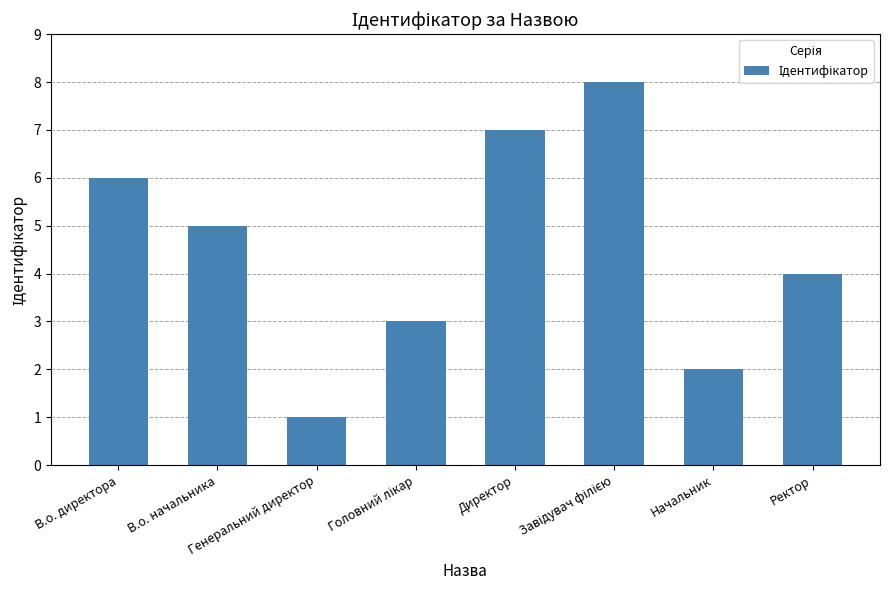

What is the value of the 8th bar from the left?

4